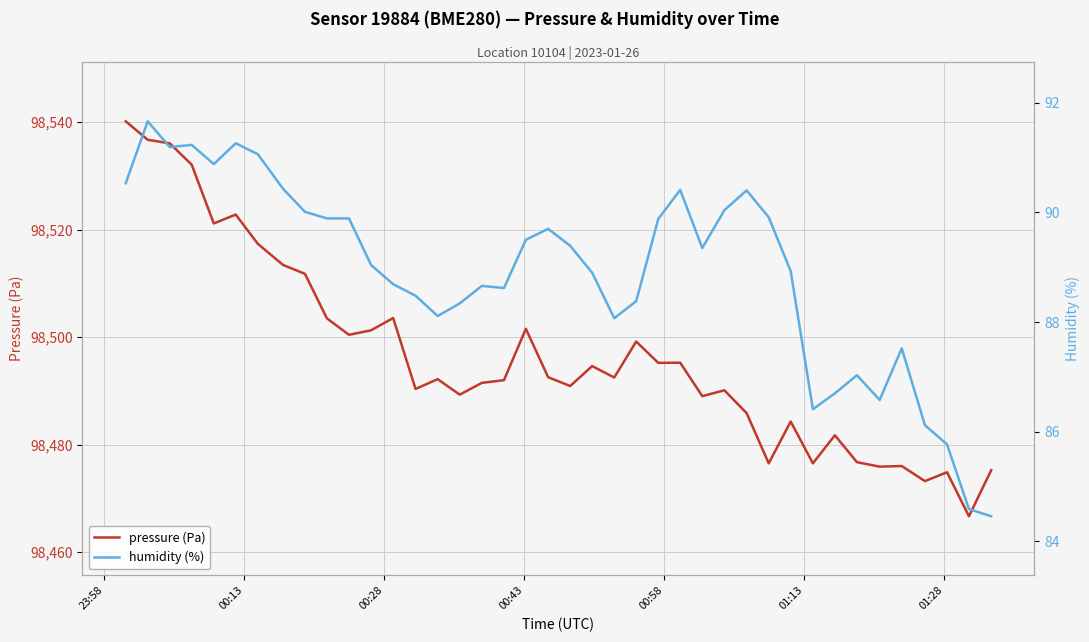

Rank the series by their maximum value, from highest to lowest.

pressure (Pa), humidity (%)